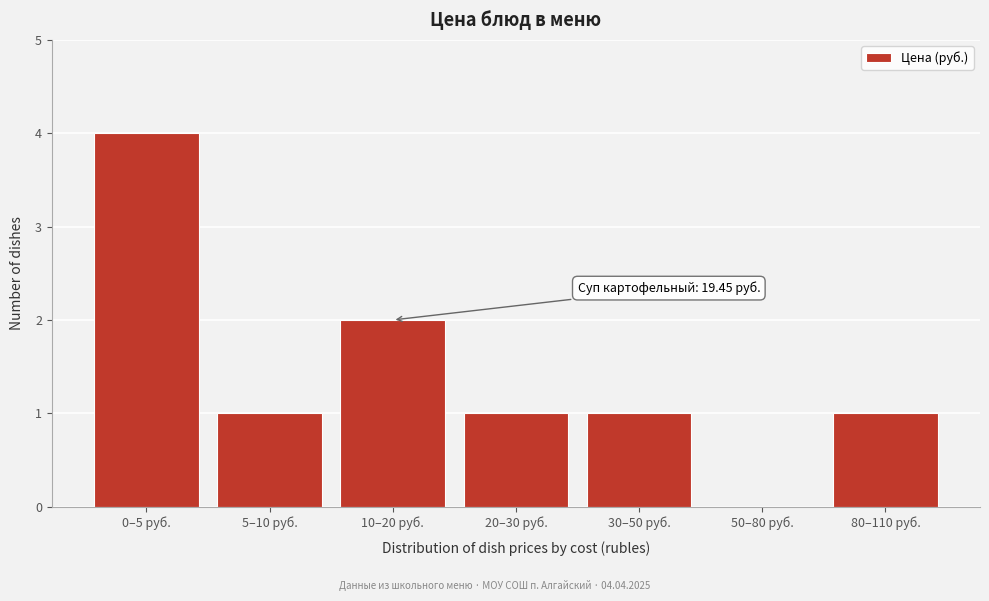

Reading left to right, list all the values displayed in this chart.

0–5 руб.=4	5–10 руб.=1	10–20 руб.=2	20–30 руб.=1	30–50 руб.=1	50–80 руб.=0	80–110 руб.=1